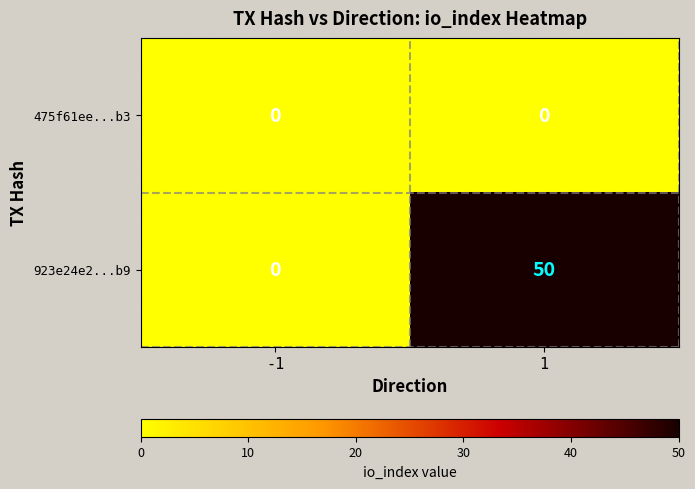

How many data points does each series have?

2